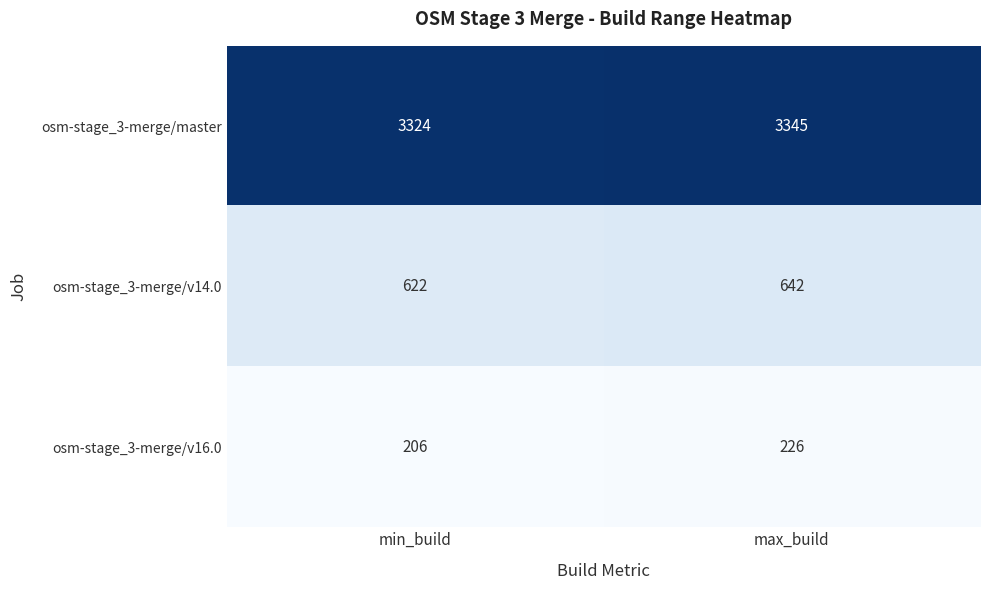

Reading left to right, transcribe all the data shown in this chart.

osm-stage_3-merge/master: 3324	3345
osm-stage_3-merge/v14.0: 622	642
osm-stage_3-merge/v16.0: 206	226